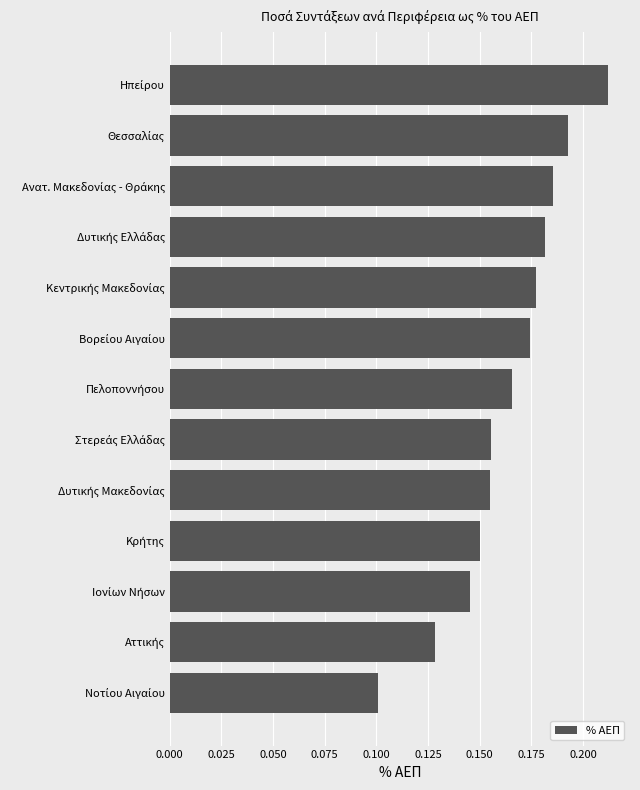

How many values are between 0 and 1?

13